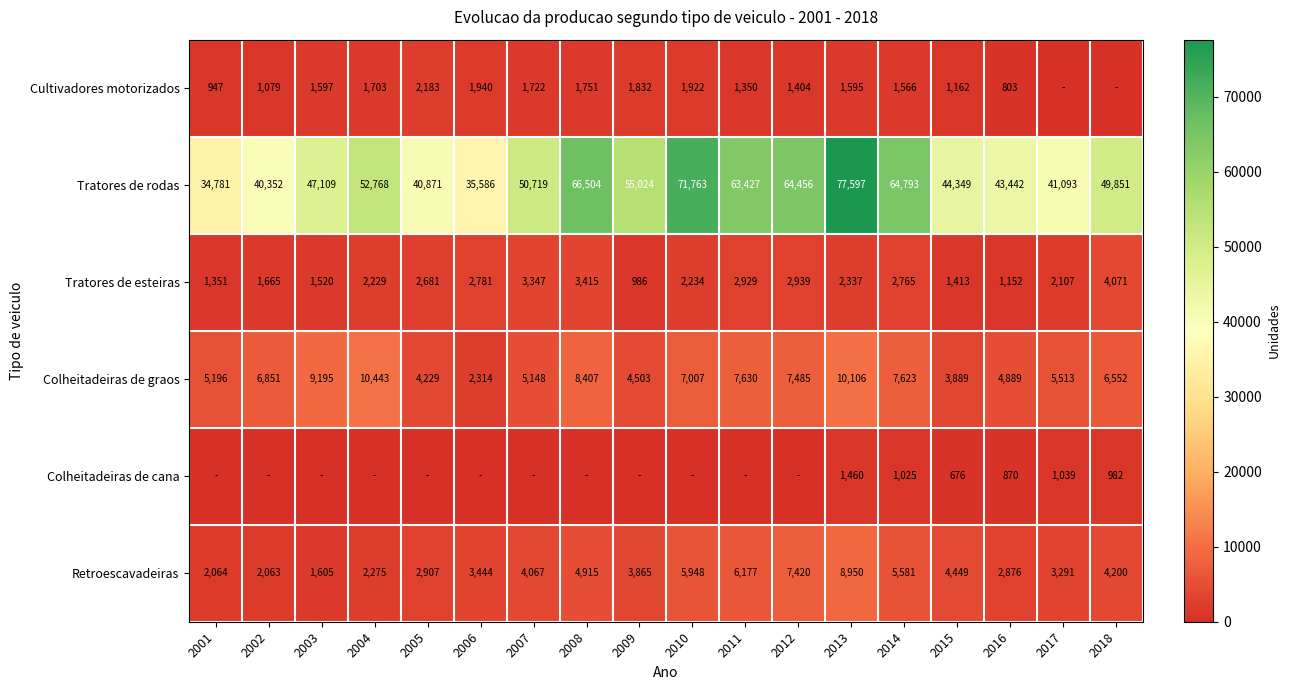

Which label corresponds to the smallest value in the chart?

2017